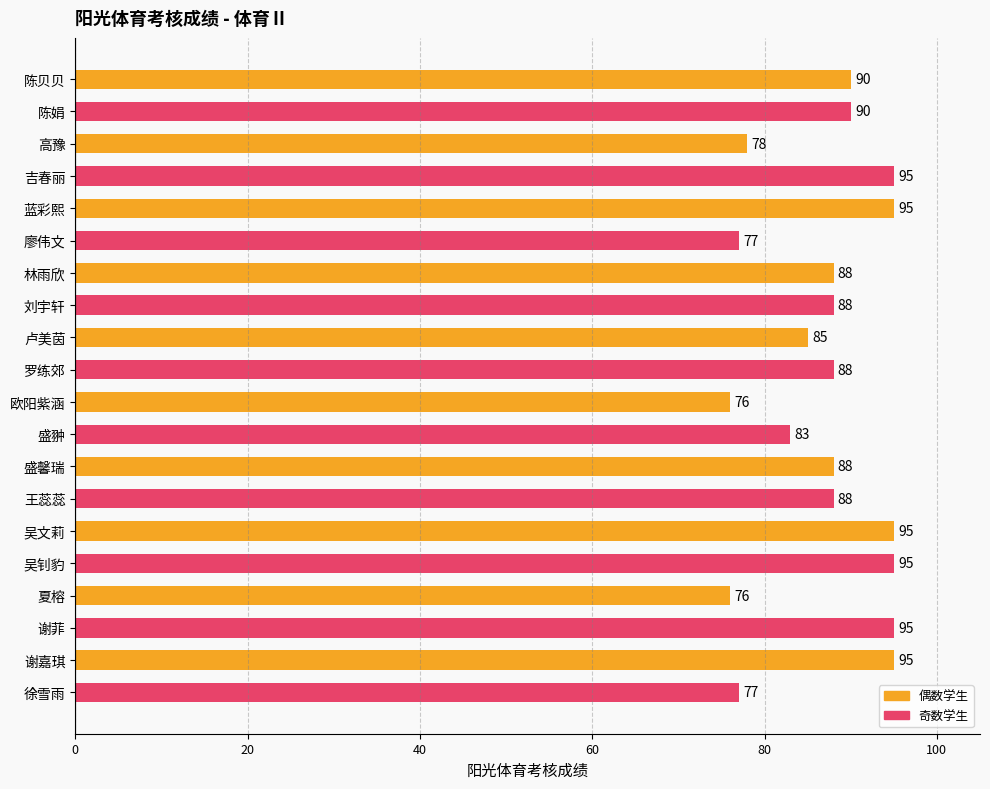

Reading top to bottom, transcribe all the data shown in this chart.

陈贝贝=90	陈娟=90	高豫=78	吉春丽=95	蓝彩熙=95	廖伟文=77	林雨欣=88	刘宇轩=88	卢美茵=85	罗练郊=88	欧阳紫涵=76	盛翀=83	盛馨瑞=88	王蕊蕊=88	吴文莉=95	吴钊豹=95	夏榕=76	谢菲=95	谢嘉琪=95	徐雪雨=77